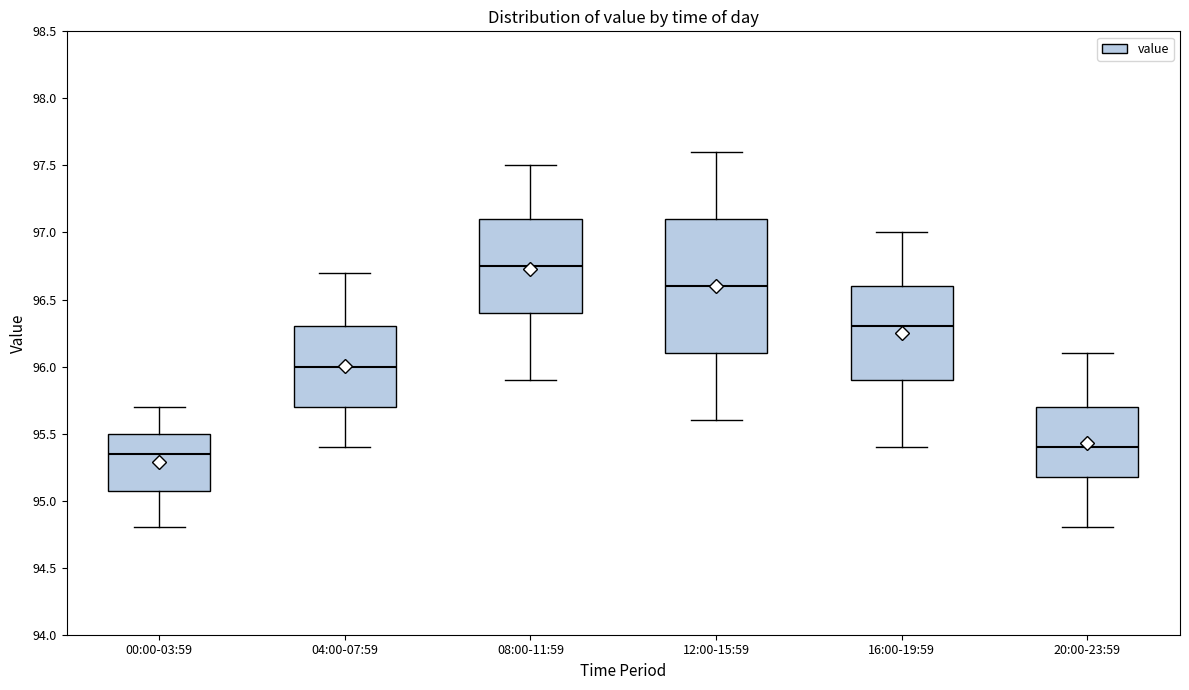

Where is the upper edge of the box for 08:00-11:59 on the y-axis? The values are not printed on the chart, so give them approximately, as read against the axis.

97.10